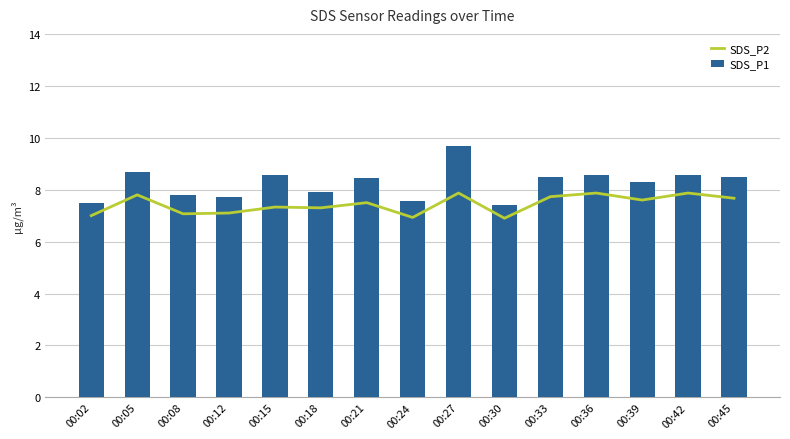

Reading left to right, extract all data points from this chart.

SDS_P2: 7.0	7.8	7.1	7.1	7.3	7.3	7.5	6.9	7.9	6.9	7.7	7.9	7.6	7.9	7.7
SDS_P1: 7.5	8.7	7.8	7.7	8.6	7.9	8.4	7.6	9.7	7.4	8.5	8.6	8.3	8.6	8.5